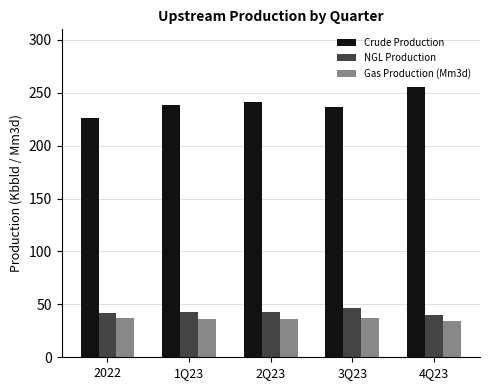

What is the difference between the highest and lowest values at 2Q23?

204.5